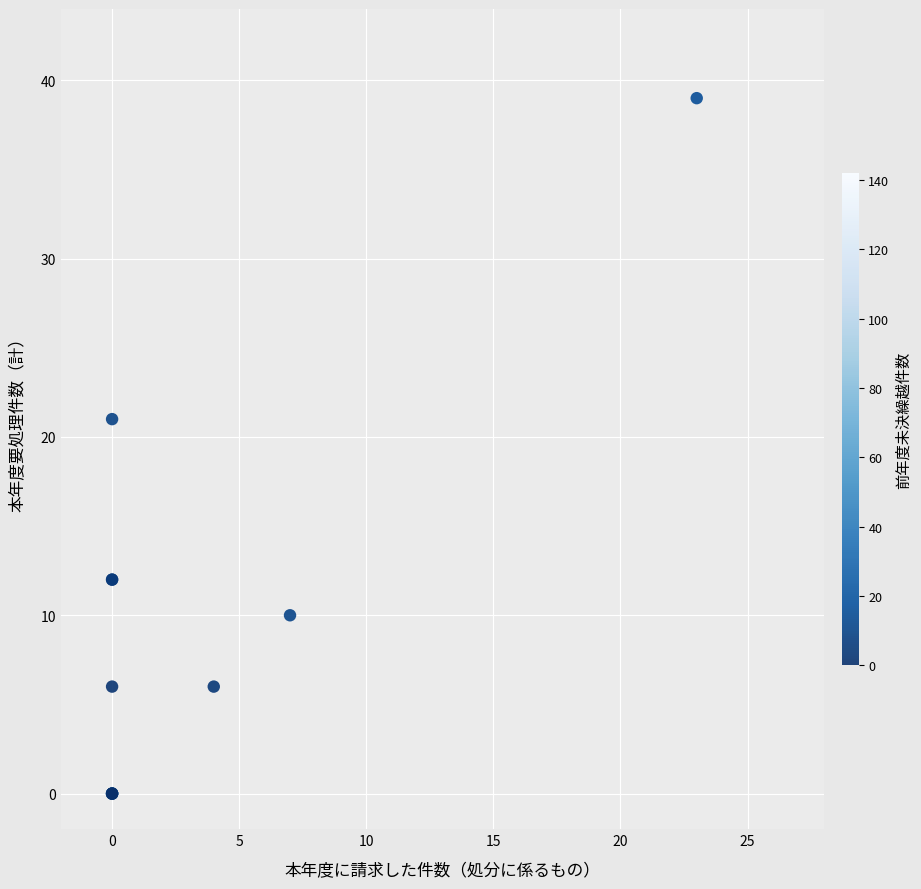

What Y value in the scatter plot is closest to 19?

21